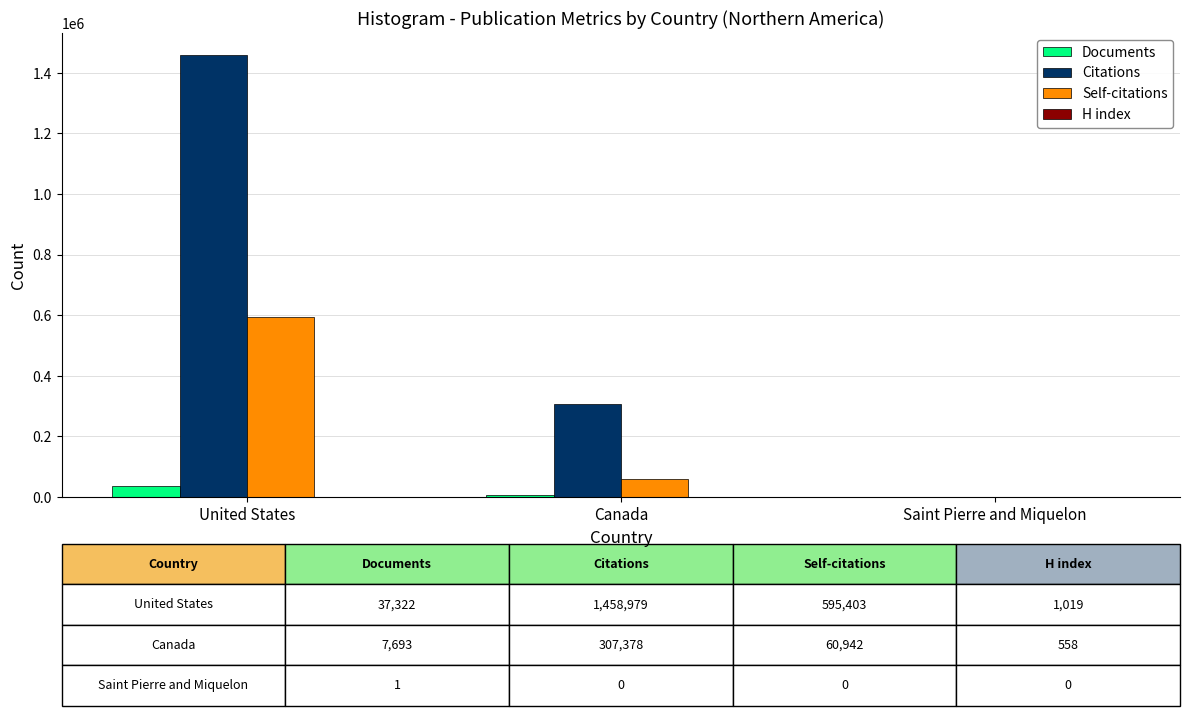

What is the sum of all Documents values?

45016